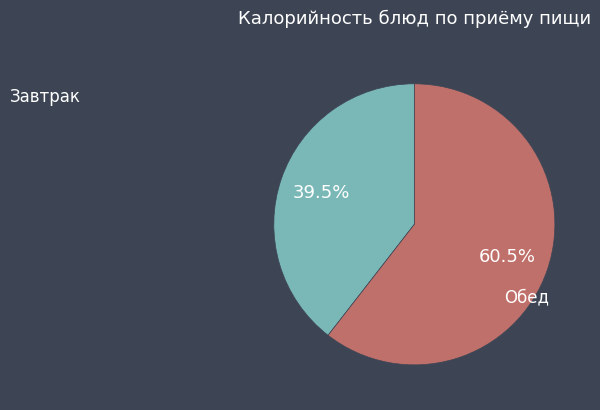

Does any single category account for the majority?

Yes